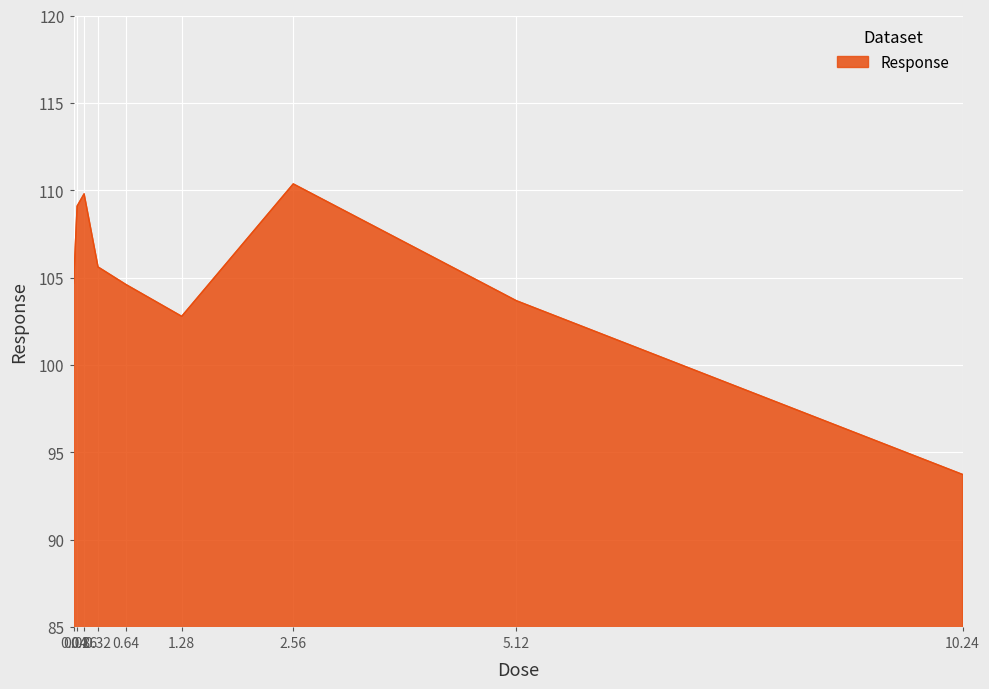

Which label corresponds to the smallest value in the chart?

10.24